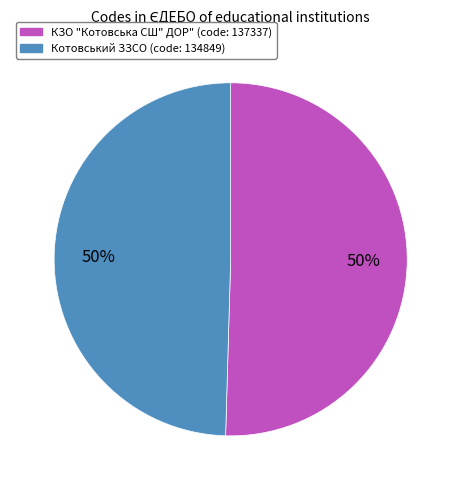

To the nearest percent, what is the combined percentage of КЗО "Котовська СШ" ДОР" (code: 137337) and Котовський ЗЗСО (code: 134849)?

100%